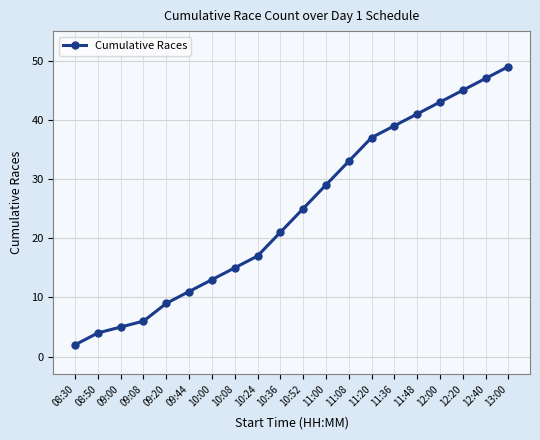

What is the difference between the second highest and minimum values?

45